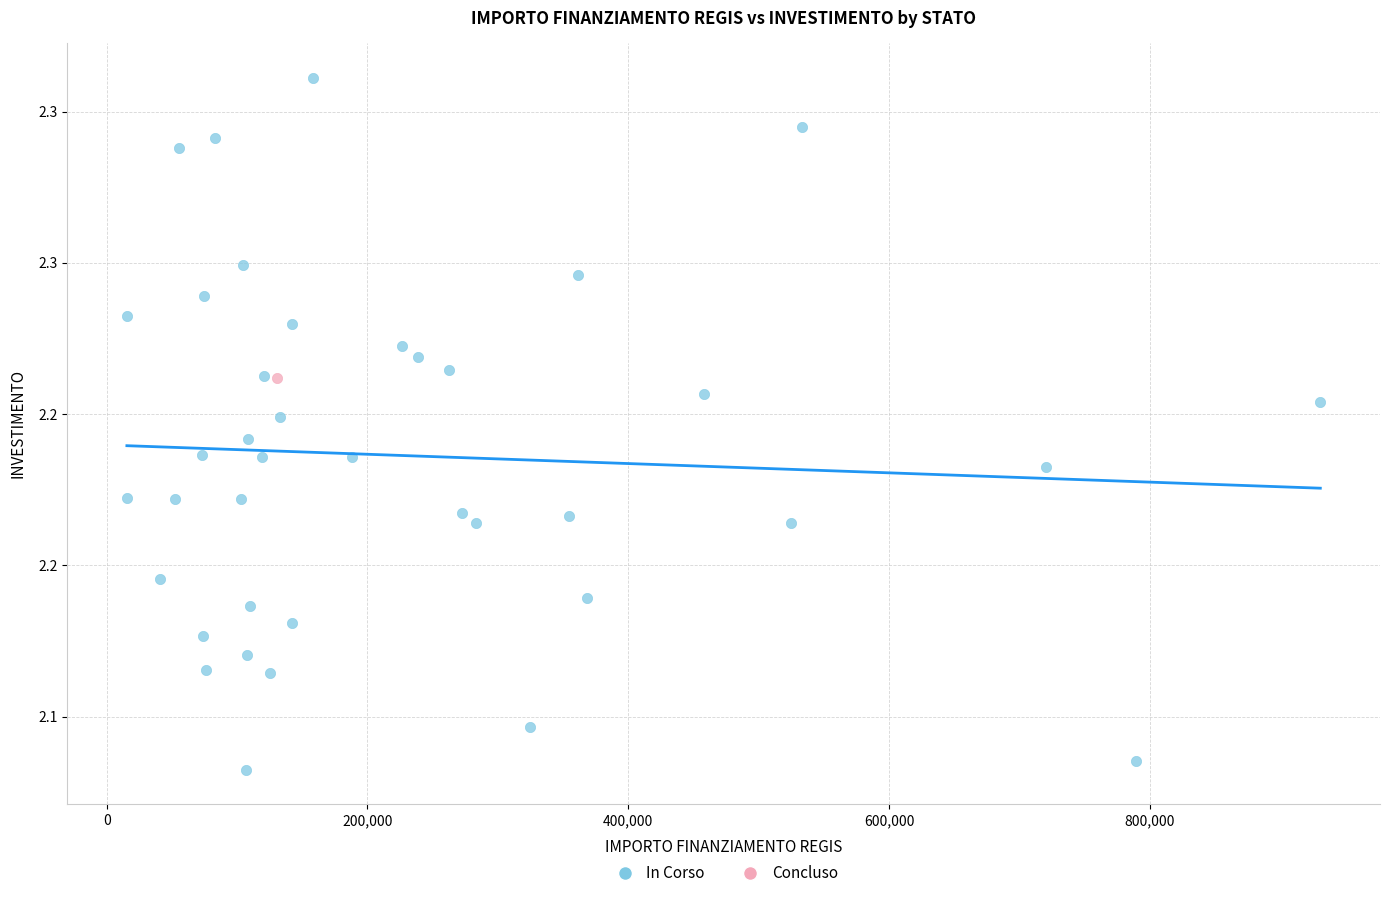

What are all the series names shown in the legend?

In Corso, Concluso